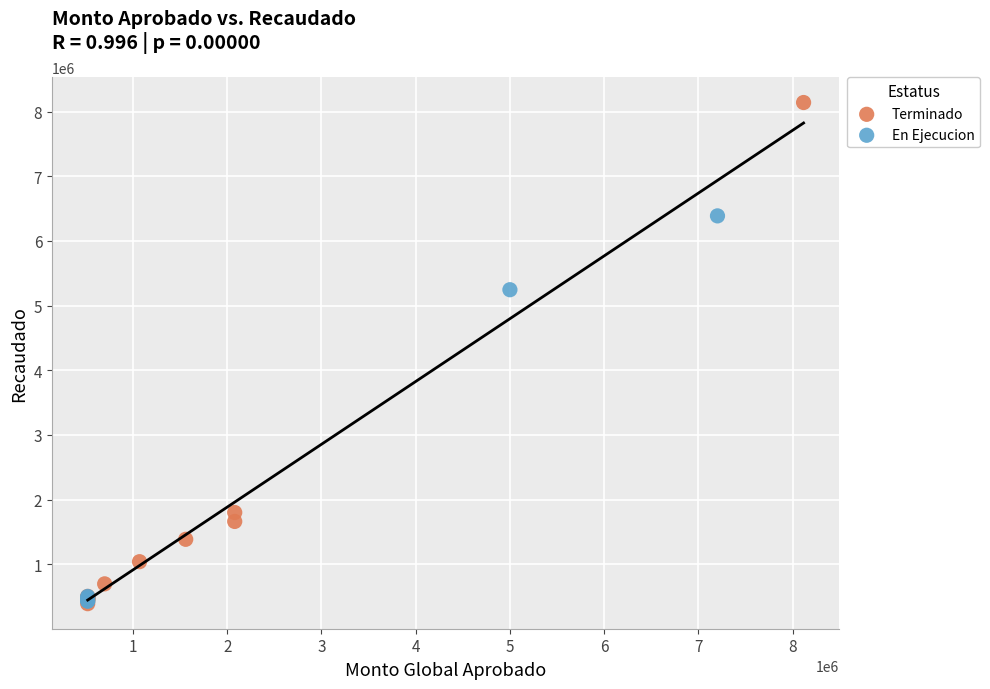

Which series reaches the maximum Y coordinate?

Terminado